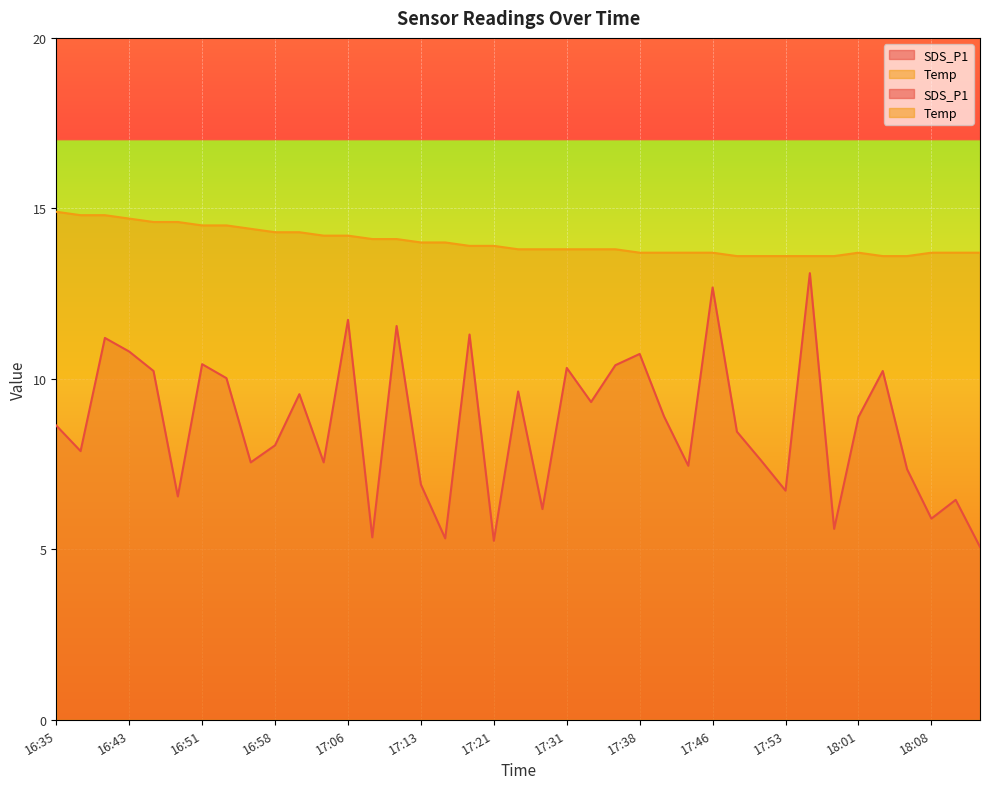

Is it true that SDS_P1 equals 9.0 at 16:48?

False